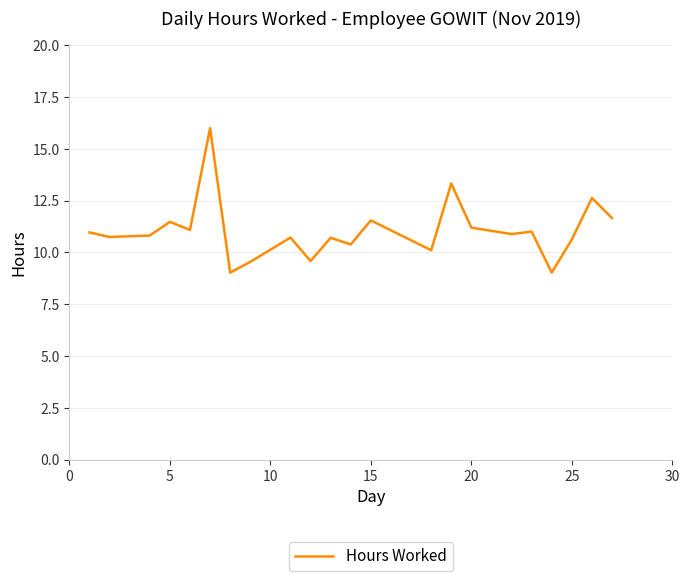

What is the difference between the maximum and minimum values?

7.0